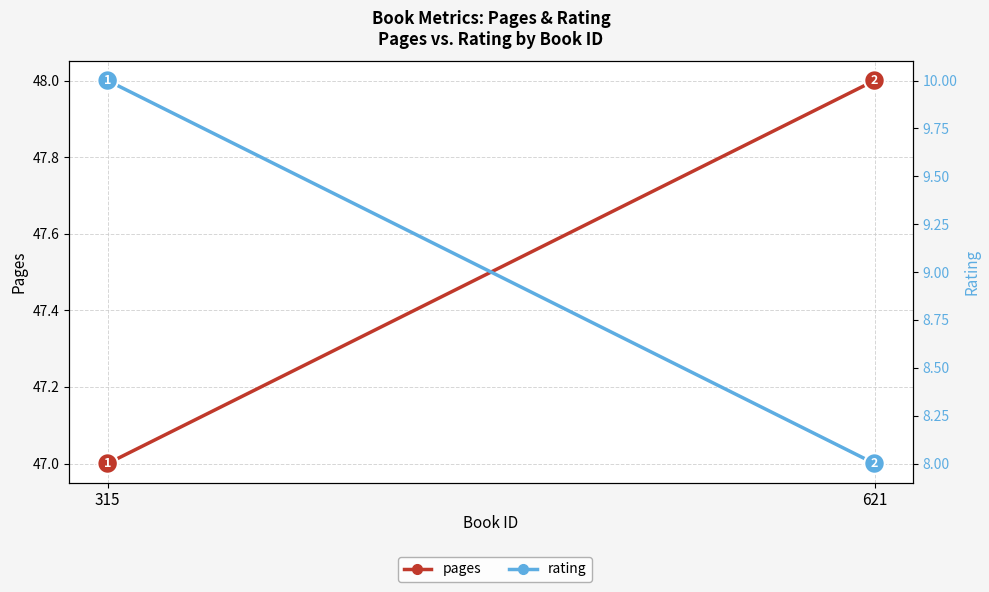

True or false: pages has a value of 48 at 621.

True